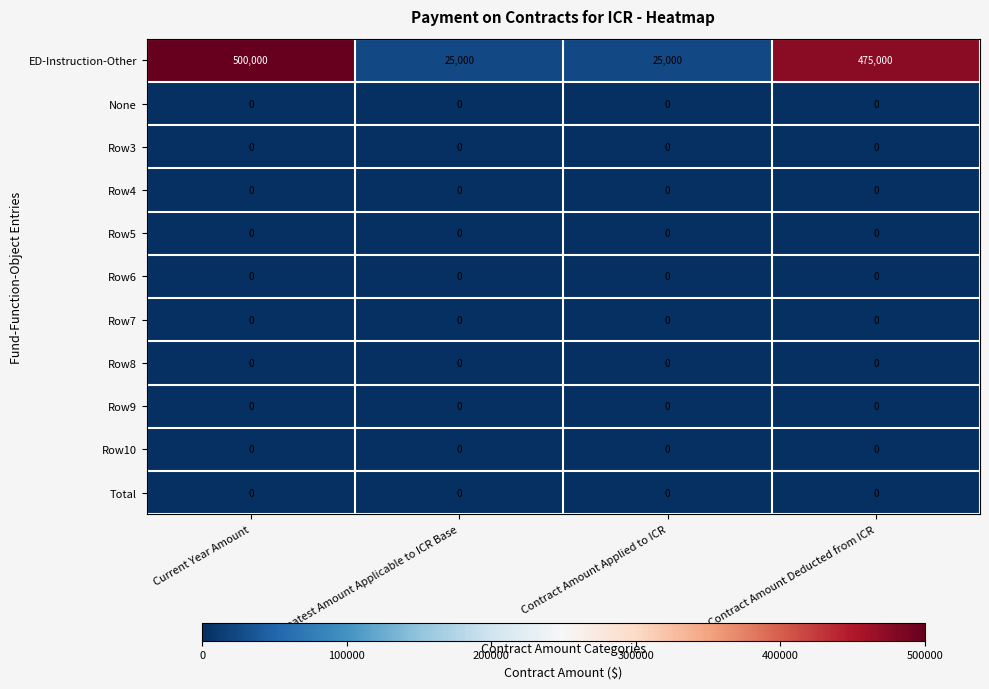

What is the difference between the maximum and minimum values in the ED-Instruction-Other series?

475000